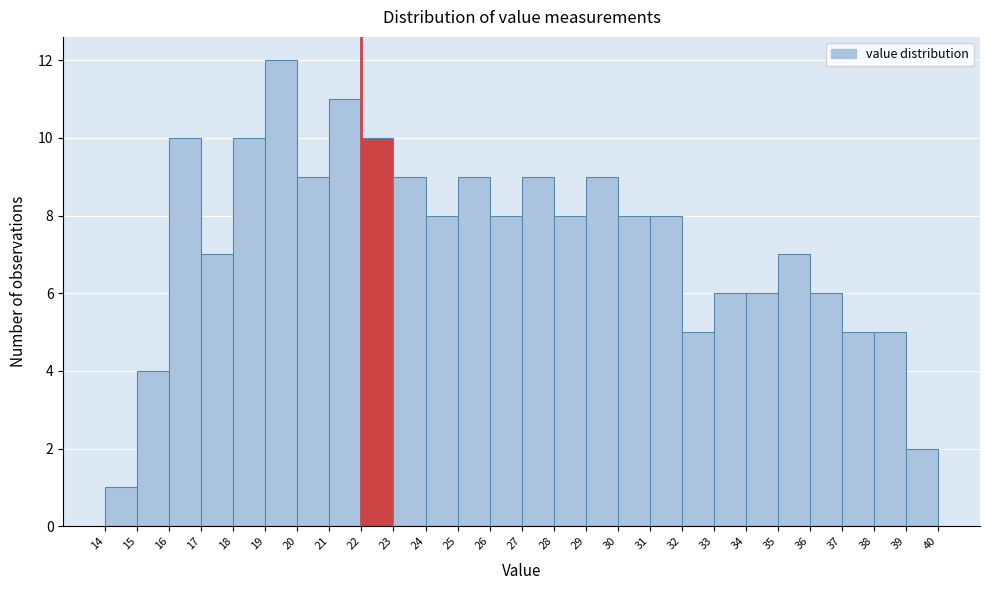

How tall is the bar that spans 26 to 27 on the x-axis? The values are not printed on the chart, so give them approximately, as read against the axis.

8